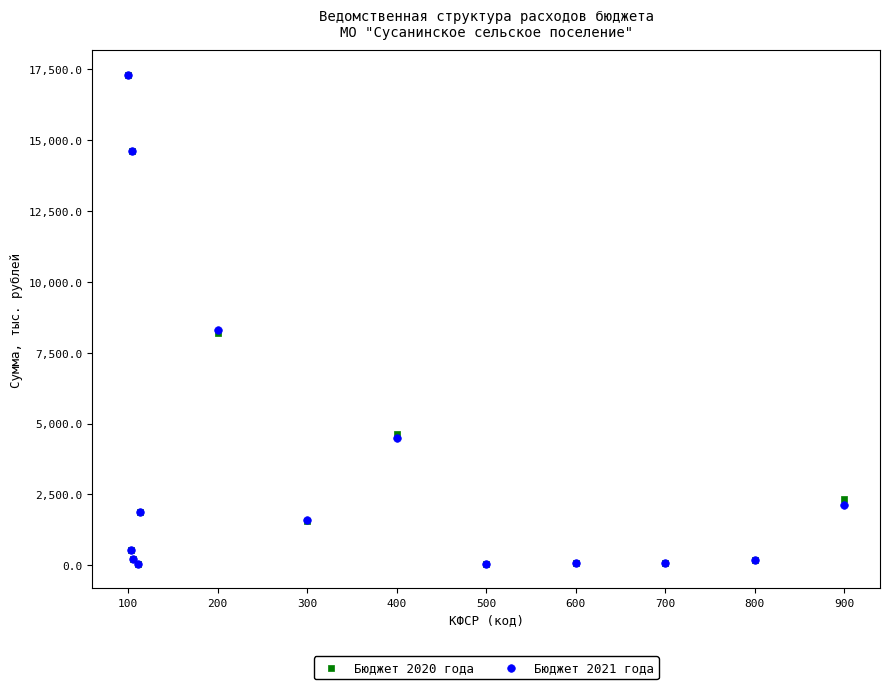

What are all the series names shown in the legend?

Бюджет 2020 года, Бюджет 2021 года